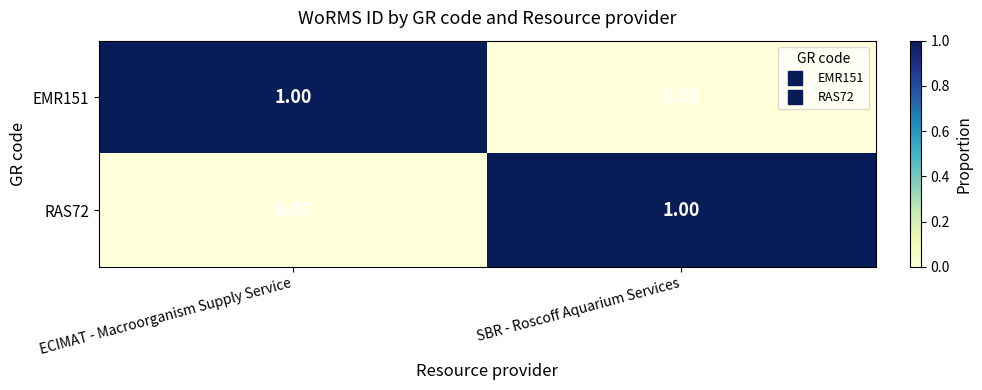

Is the value of RAS72 at SBR - Roscoff Aquarium Services greater than the value of EMR151 at SBR - Roscoff Aquarium Services?

Yes